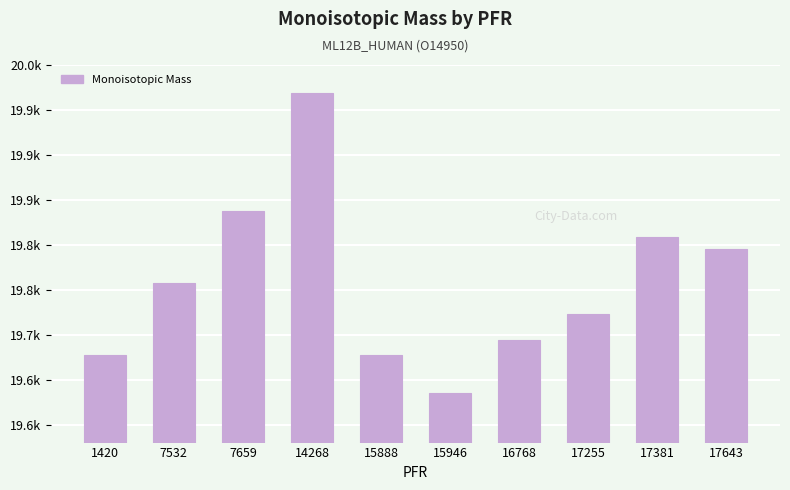

List the labels in order of value, largest first.

14268, 7659, 17381, 17643, 7532, 17255, 16768, 15888, 1420, 15946